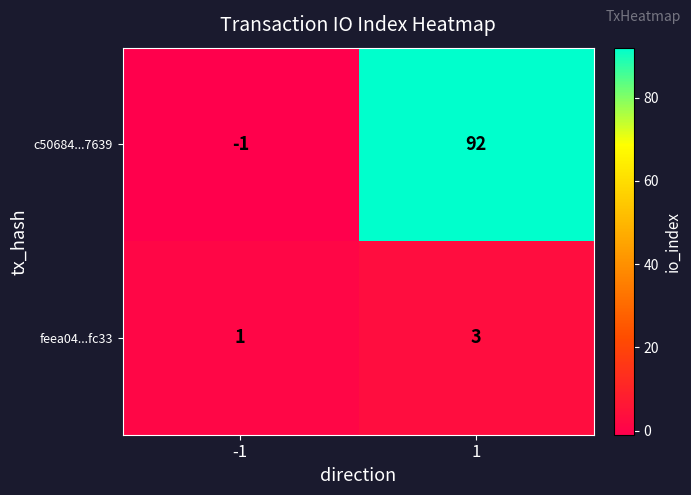

What is the greatest value displayed?

92